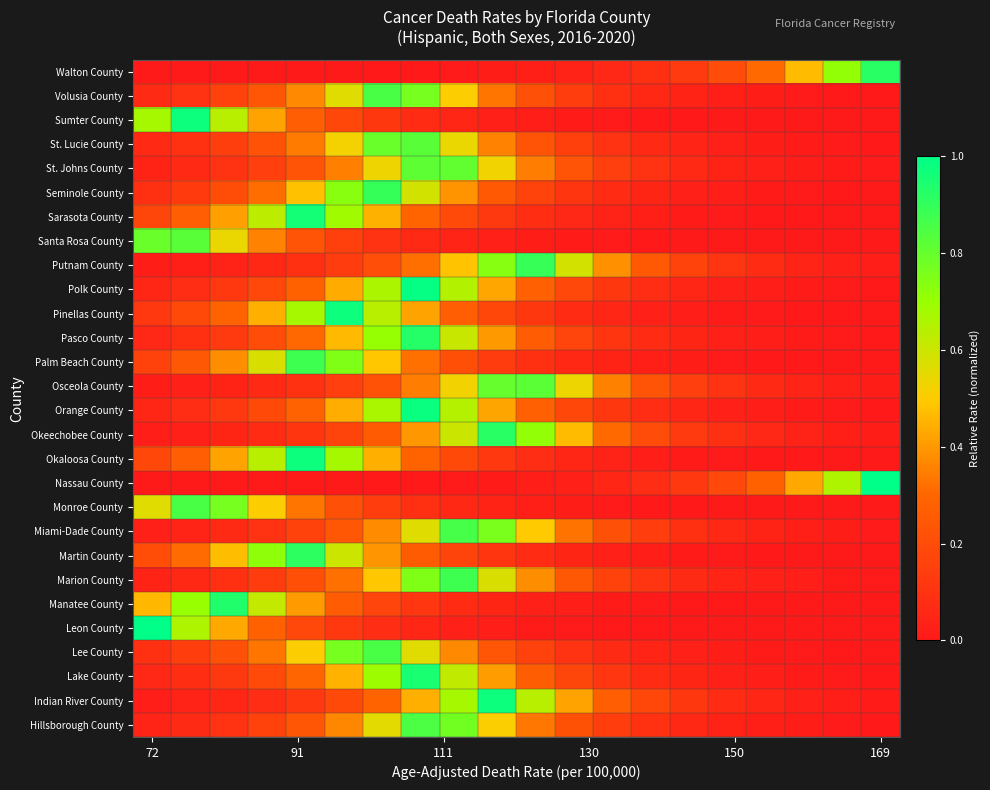

Which category has the highest value across all series?

169